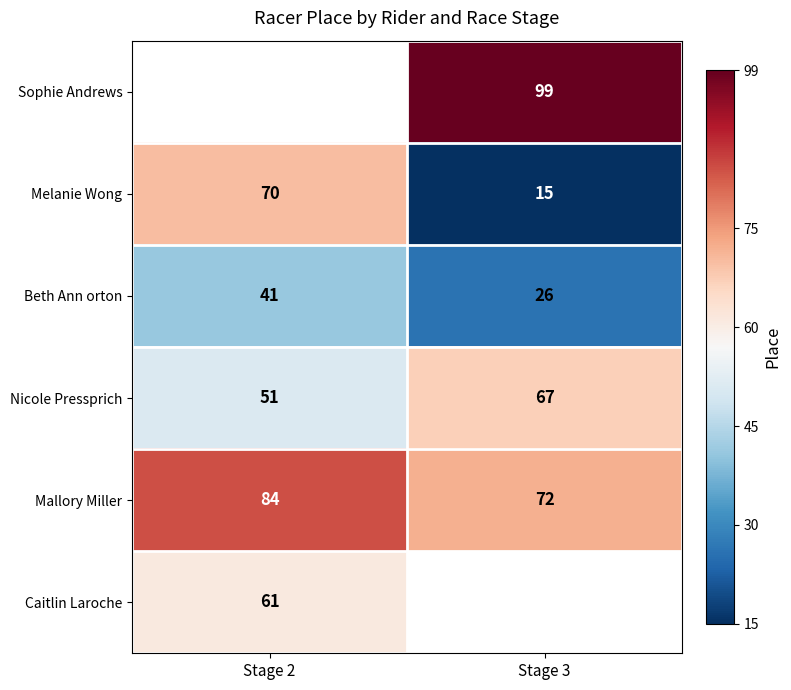

Is the value of Nicole Pressprich at Stage 2 greater than the value of Beth Ann orton at Stage 2?

Yes